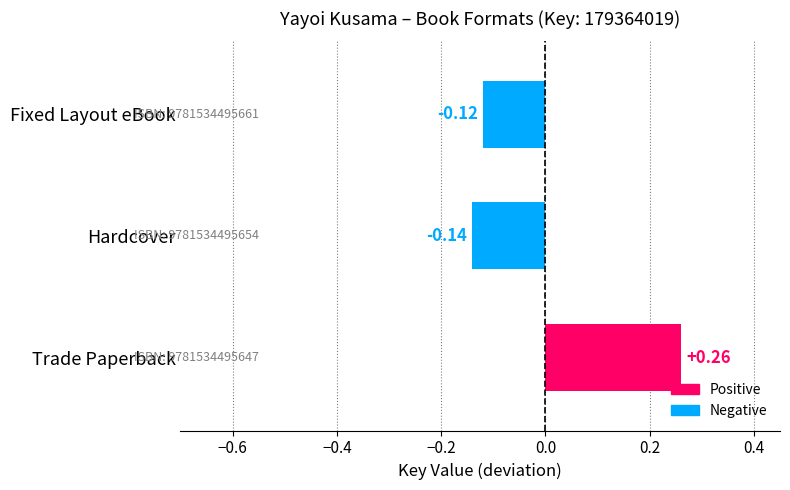

Which has a higher value, Trade Paperback or Fixed Layout eBook?

Trade Paperback